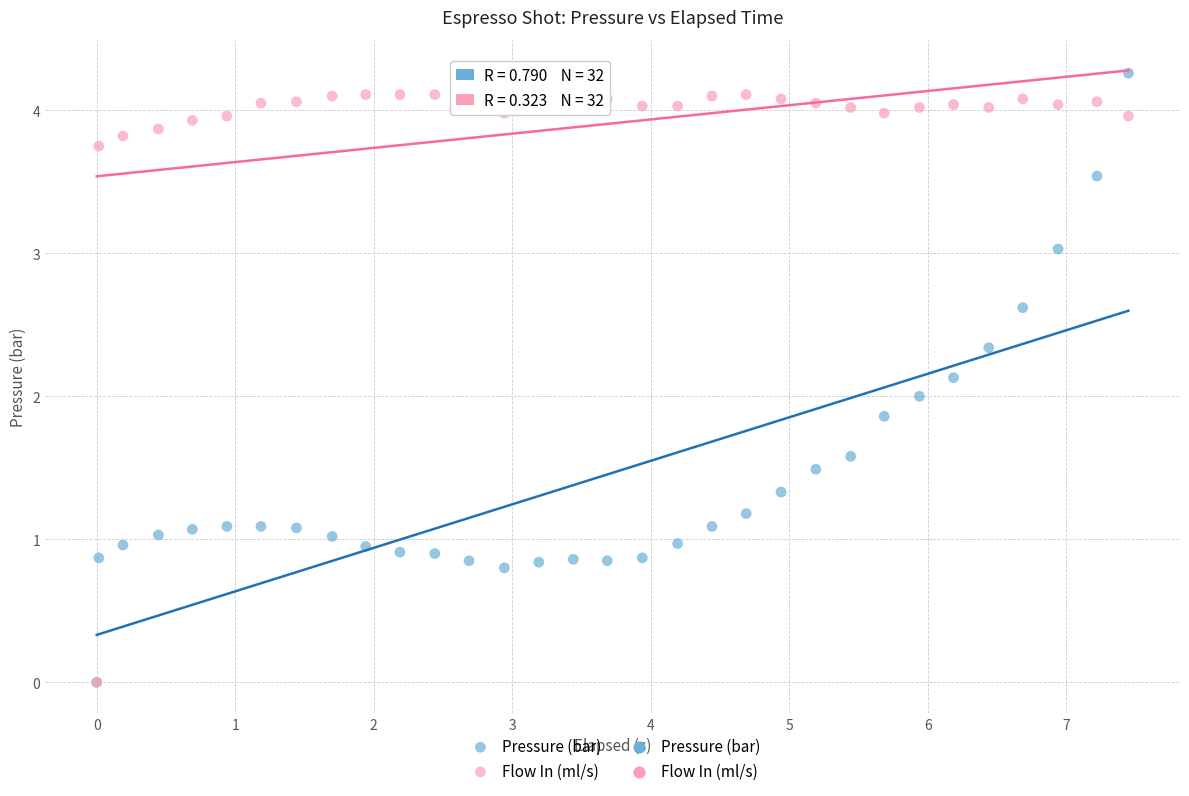

Which series contains the highest Y value?

Pressure (bar)